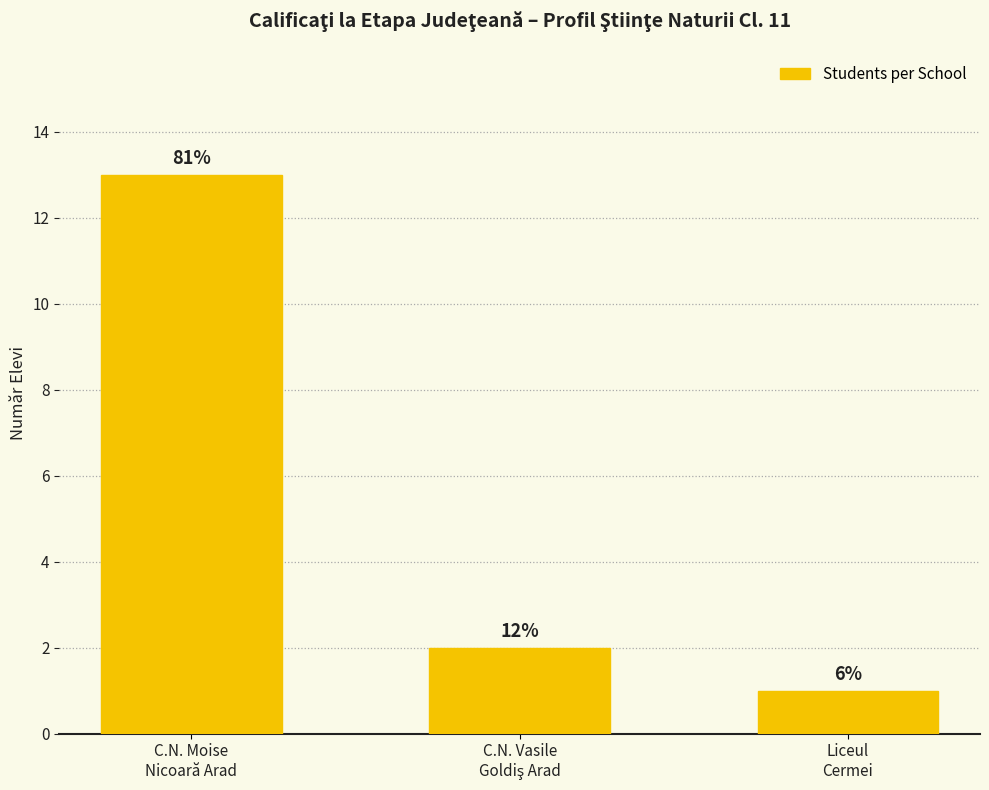

Are the bars horizontal?

No